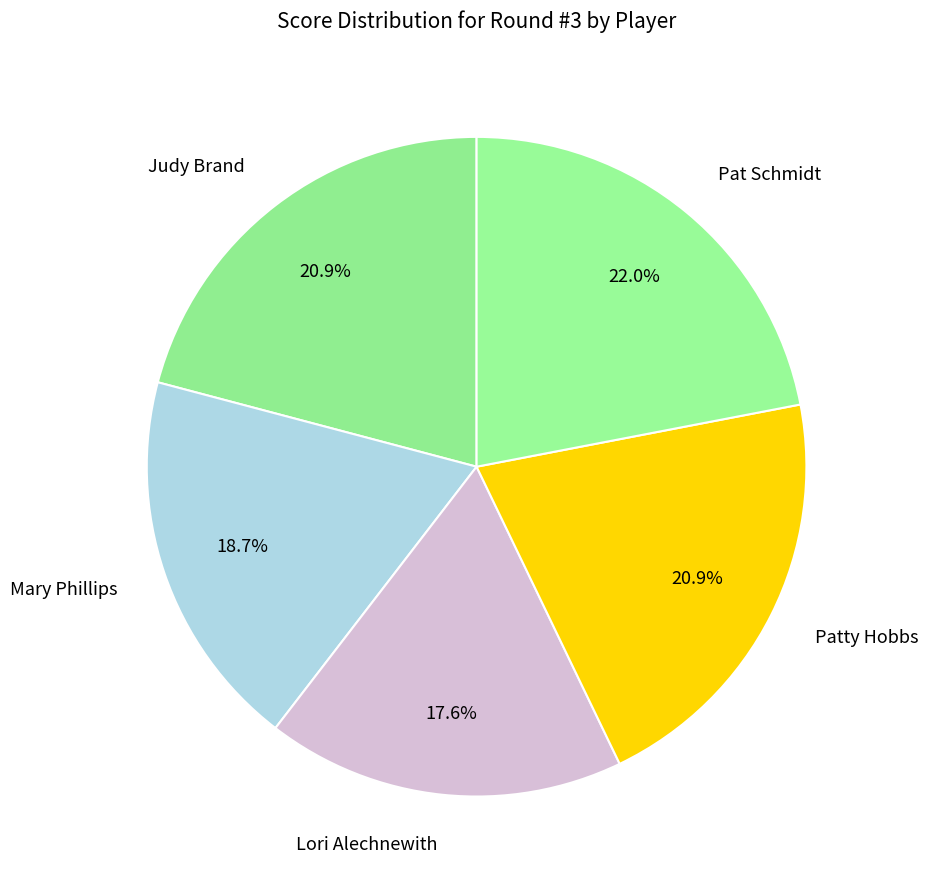

What percentage is NOT represented by Lori Alechnewith?

82.4%